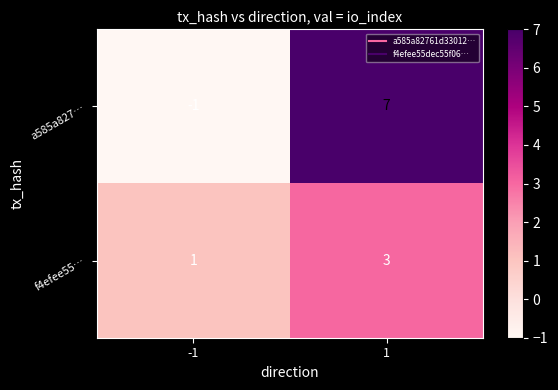

What is the difference between the a585a827… values at 1 and -1?

8